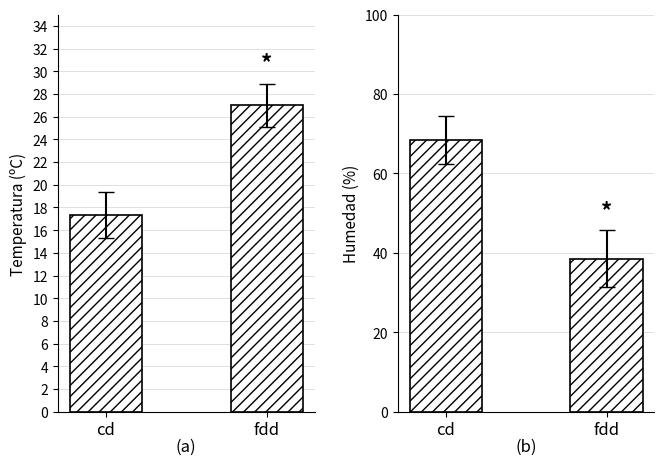

At how many categories does at least one series exceed 60?

1